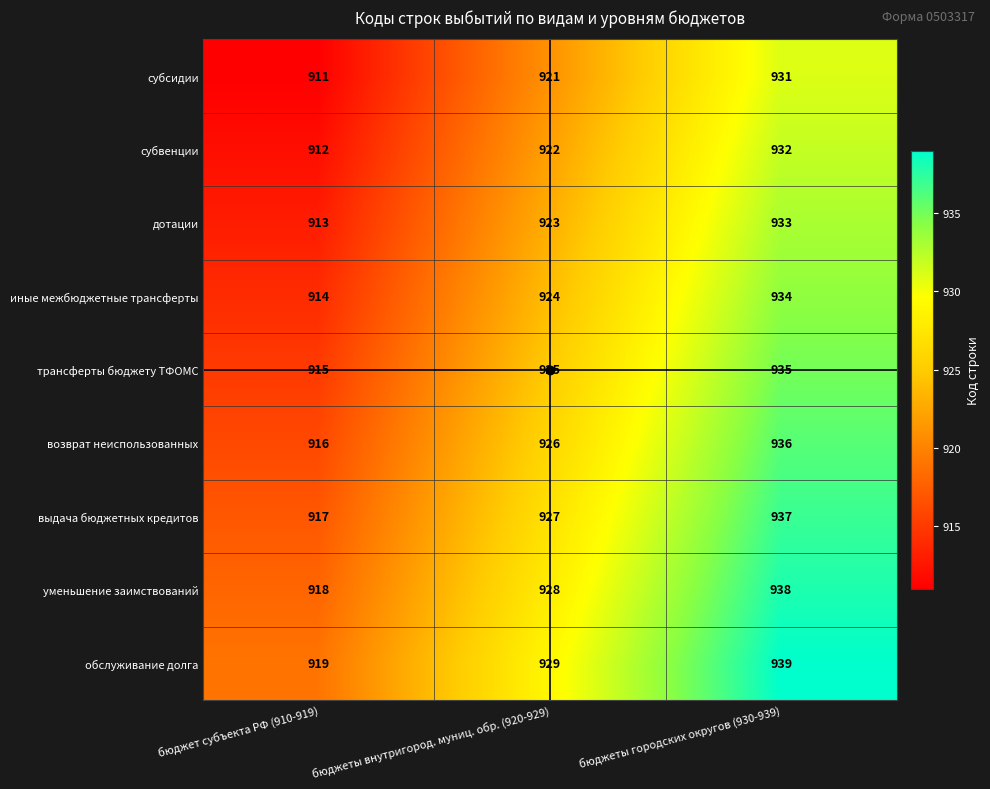

What is the difference between the maximum and minimum values in the обслуживание долга series?

20